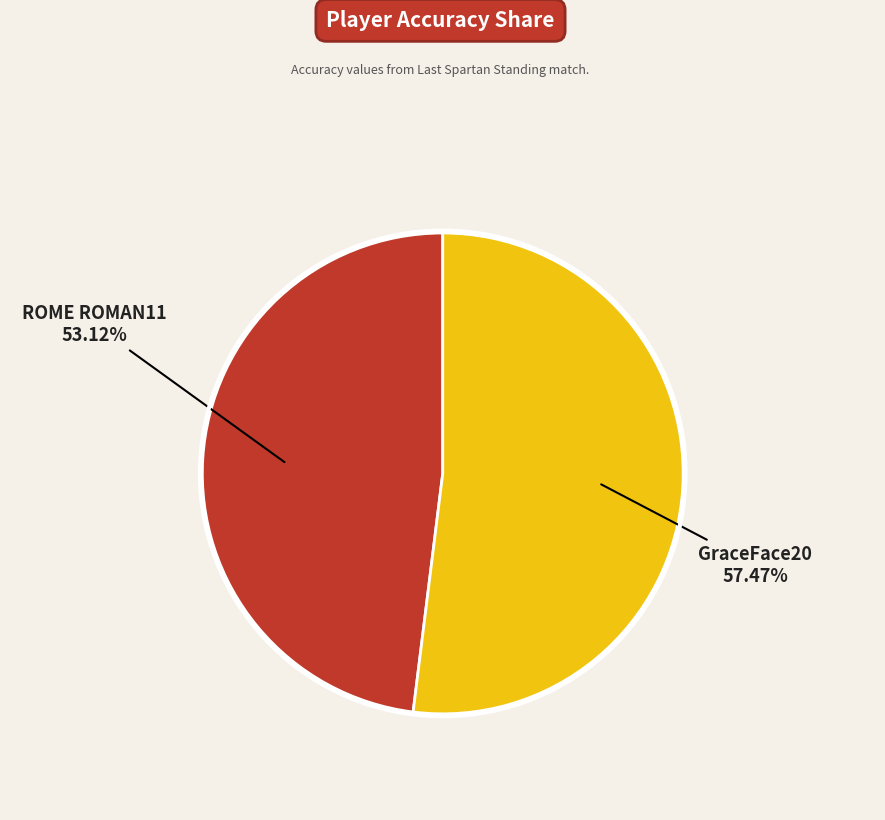

To the nearest percent, what percentage of the pie is GraceFace20?

52%